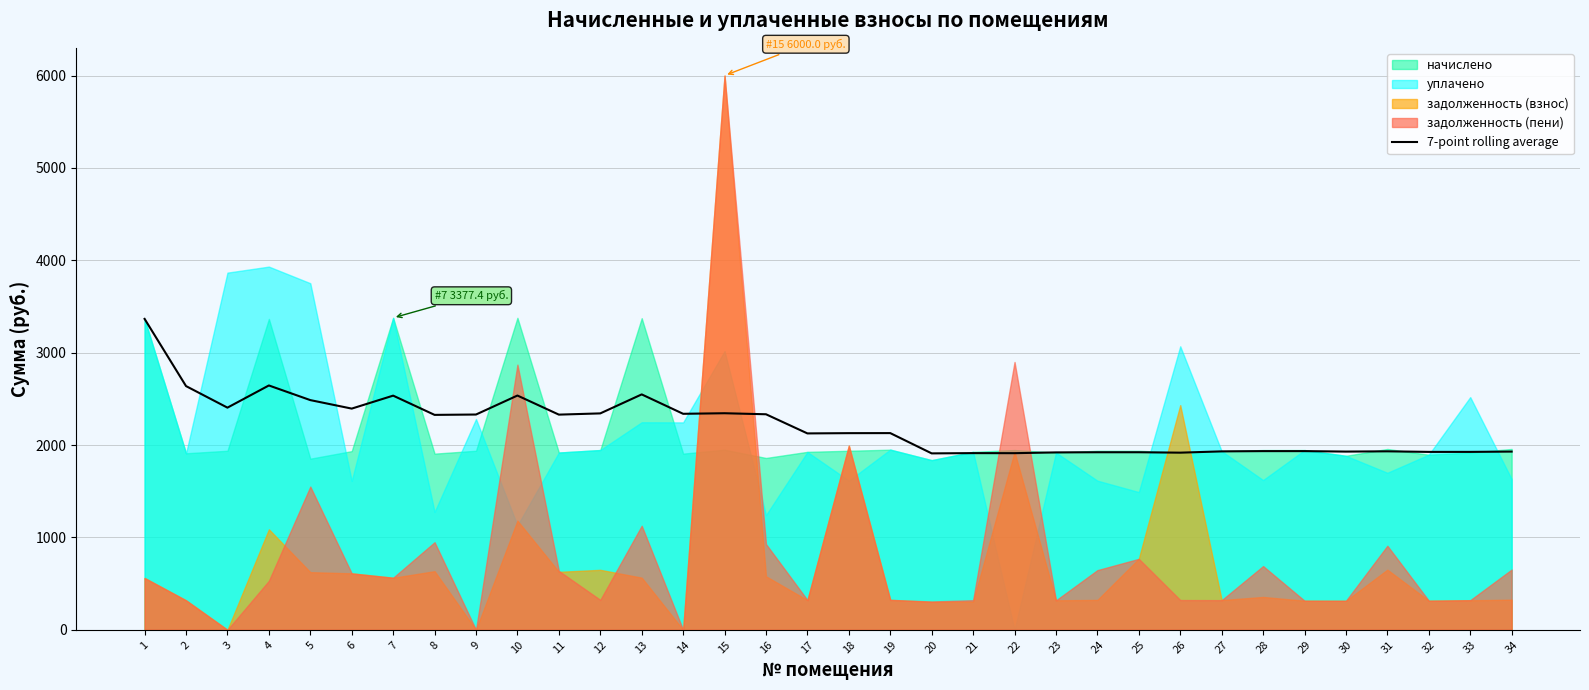

Is it true that the value at 14 is 2338.3?

True